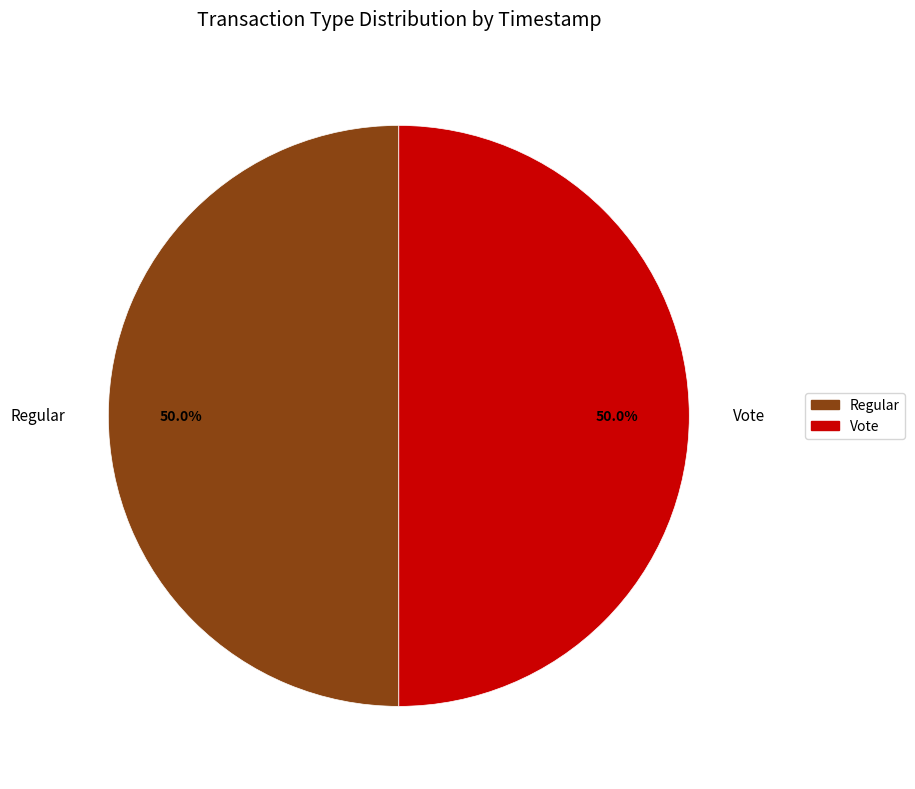

Combined, what portion of the pie is Vote and Regular?

100.0%